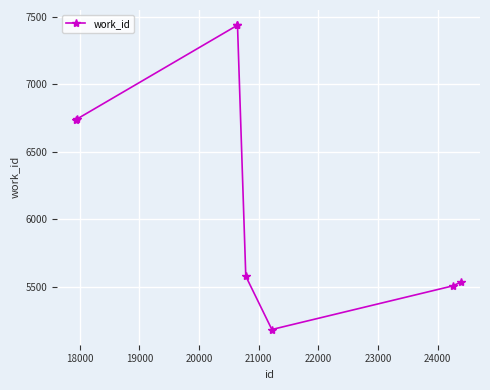

What is the smallest value displayed?

5184